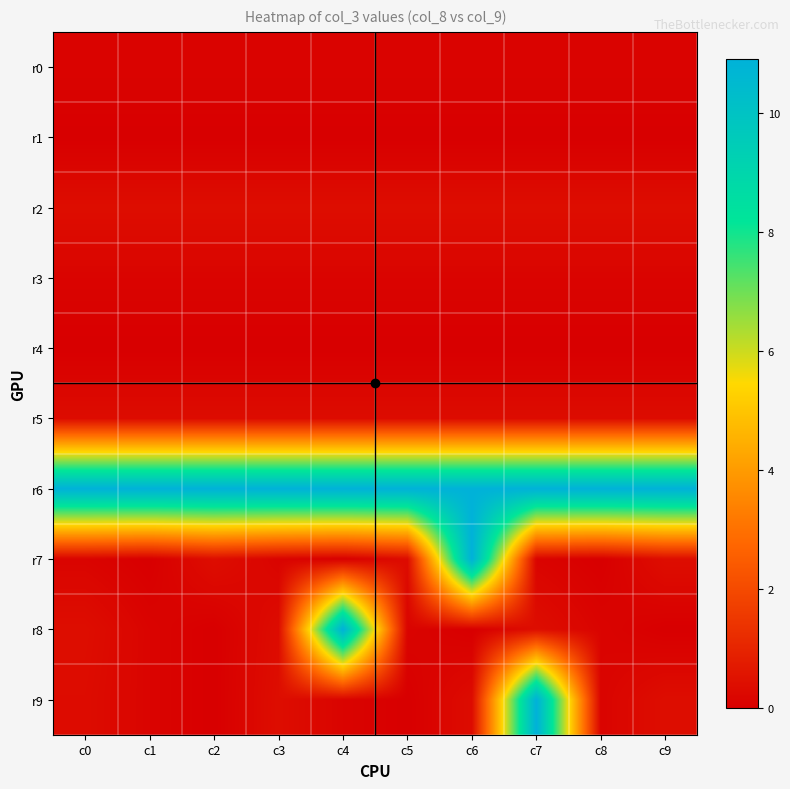

Reading right to left, transcribe all the data shown in this chart.

r0: c9=0.1	c8=0.1	c7=0.1	c6=0.1	c5=0.1	c4=0.1	c3=0.1	c2=0.1	c1=0.1	c0=0.1
r1: c9=0.0	c8=0.0	c7=0.0	c6=0.0	c5=0.0	c4=0.0	c3=0.0	c2=0.0	c1=0.0	c0=0.0
r2: c9=0.4	c8=0.4	c7=0.4	c6=0.4	c5=0.4	c4=0.4	c3=0.4	c2=0.4	c1=0.4	c0=0.4
r3: c9=0.1	c8=0.1	c7=0.1	c6=0.1	c5=0.1	c4=0.1	c3=0.1	c2=0.1	c1=0.1	c0=0.1
r4: c9=0.0	c8=0.0	c7=0.0	c6=0.0	c5=0.0	c4=0.0	c3=0.0	c2=0.0	c1=0.0	c0=0.0
r5: c9=0.3	c8=0.3	c7=0.3	c6=0.3	c5=0.3	c4=0.3	c3=0.3	c2=0.3	c1=0.3	c0=0.3
r6: c9=10.9	c8=10.9	c7=10.9	c6=10.9	c5=10.9	c4=10.9	c3=10.9	c2=10.9	c1=10.9	c0=10.9
r7: c9=0.4	c8=0.0	c7=0.1	c6=10.9	c5=0.3	c4=0.0	c3=0.1	c2=0.4	c1=0.0	c0=0.1
r8: c9=0.0	c8=0.1	c7=0.4	c6=0.0	c5=0.1	c4=10.9	c3=0.3	c2=0.0	c1=0.1	c0=0.4
r9: c9=0.4	c8=0.1	c7=10.9	c6=0.3	c5=0.0	c4=0.1	c3=0.4	c2=0.0	c1=0.1	c0=0.3